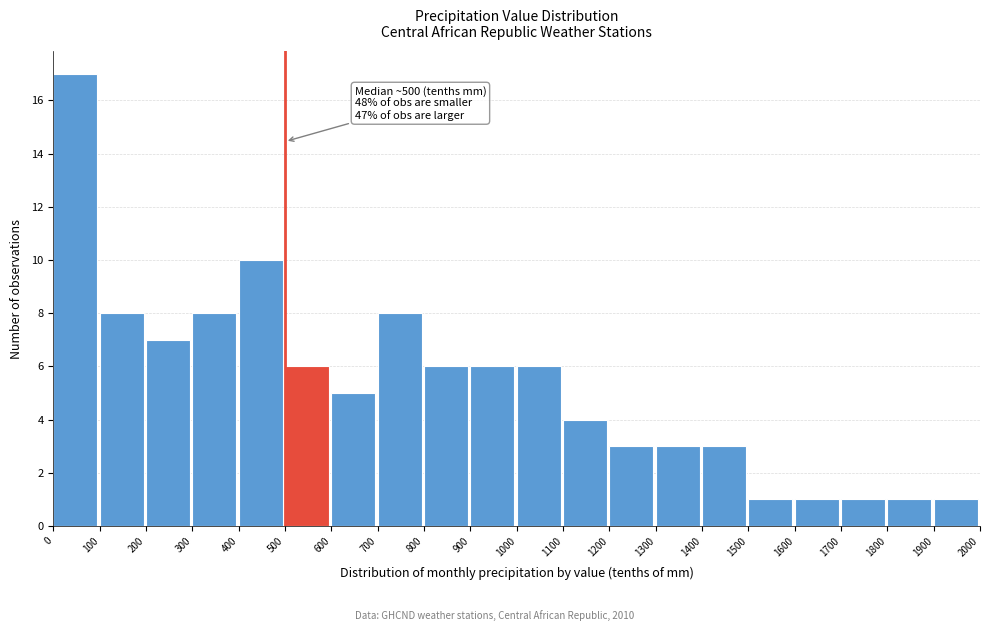

Which range on the x-axis has the tallest bar?

0 to 100